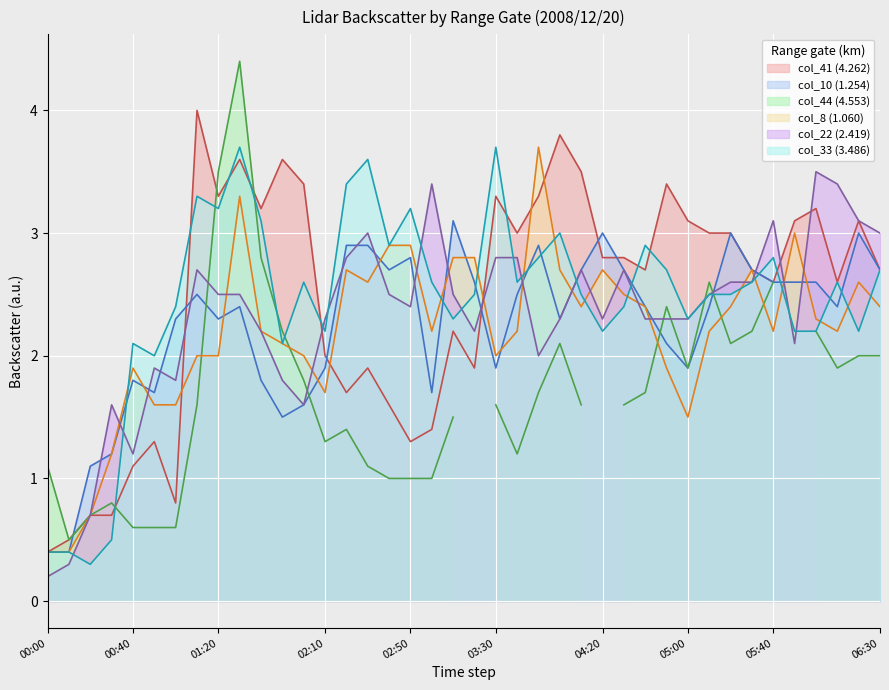

Which series has the largest total across all categories?

col_41 (4.262)